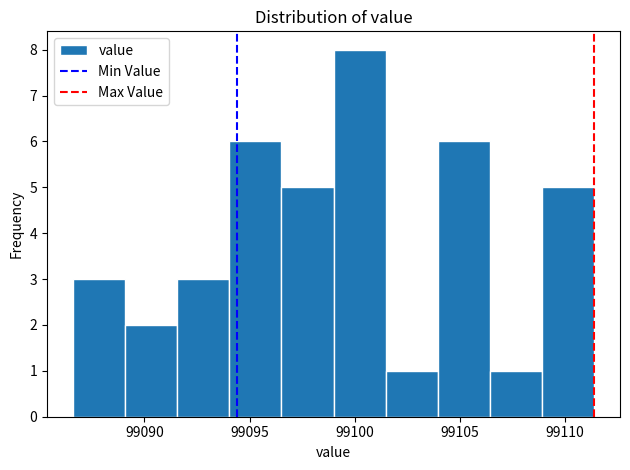

What is the height of the bar covering 99094.0 to 99096.5 on the x-axis? Neither the bar edges nor the heights are printed on the chart, so give them approximately, as read against the axes.

6